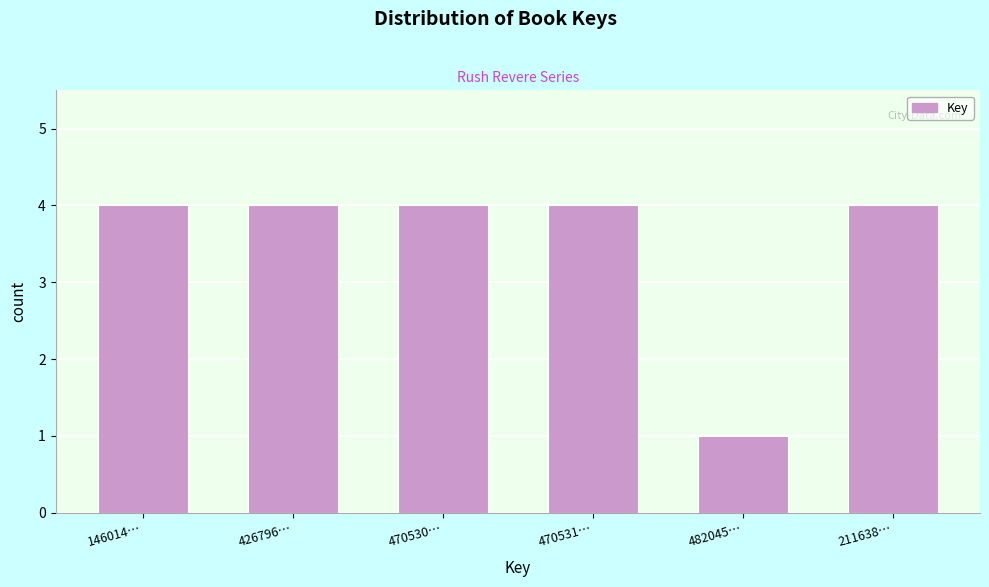

Reading left to right, what are all the values shown in this chart?

146014…=4	426796…=4	470530…=4	470531…=4	482045…=1	211638…=4